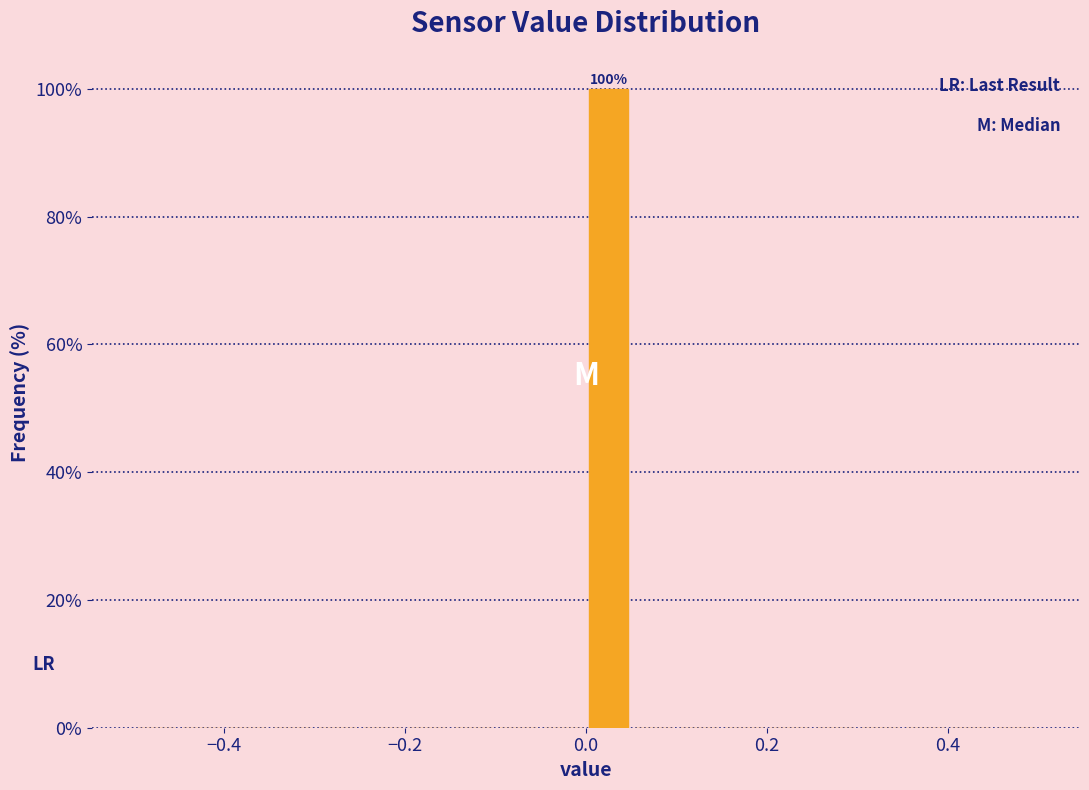

Read against the x-axis, roughly where is the centre of the tallest bar?

0.02